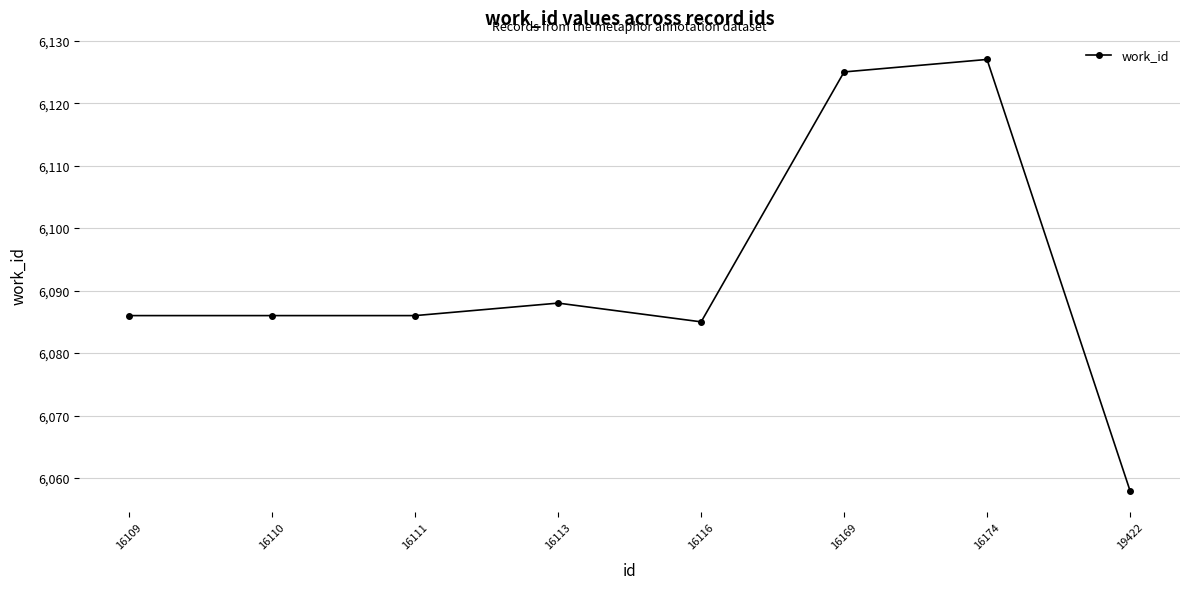

What is the sum of the values at 16116 and 16111?

12171